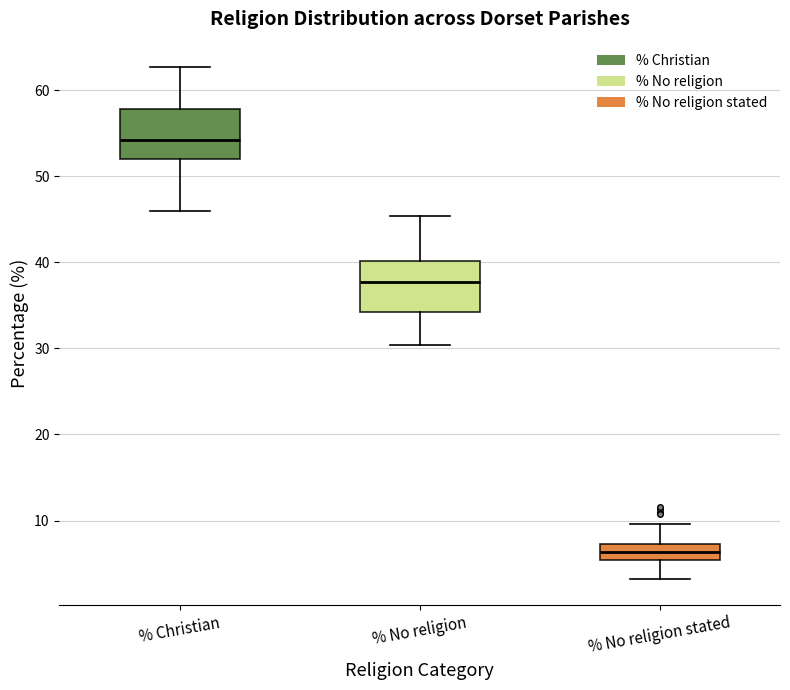

Where is the upper edge of the box for % No religion on the y-axis? The values are not printed on the chart, so give them approximately, as read against the axis.

40